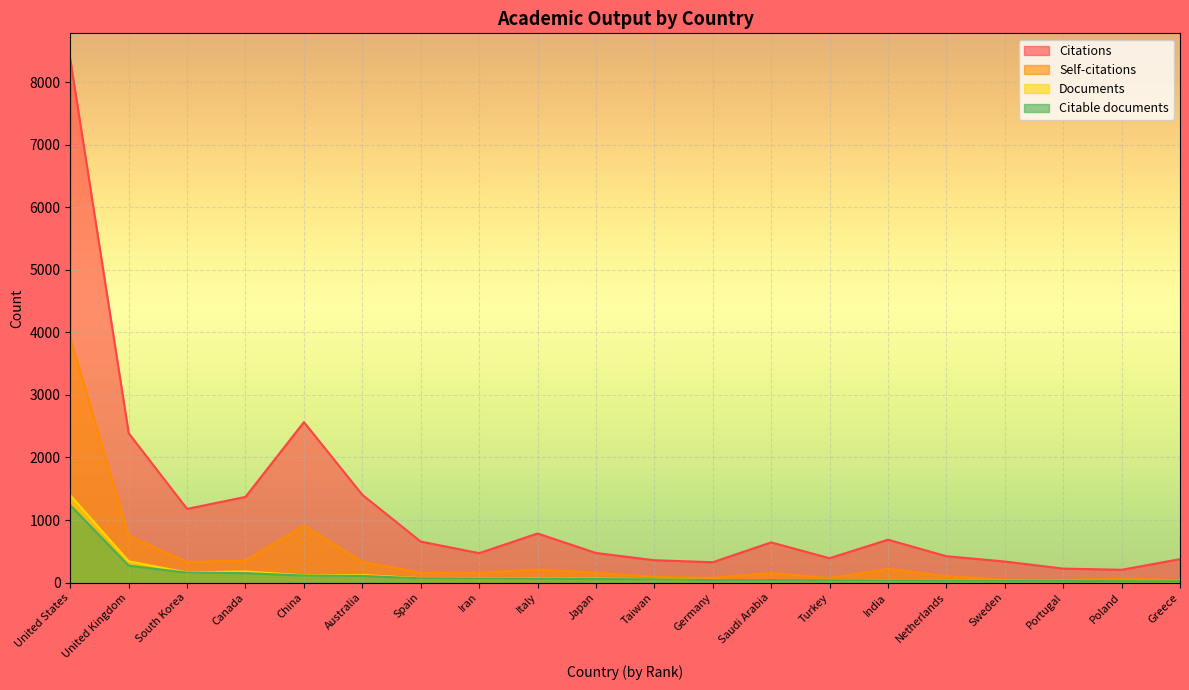

The Citations series shows 337 at Sweden. True or false?

True